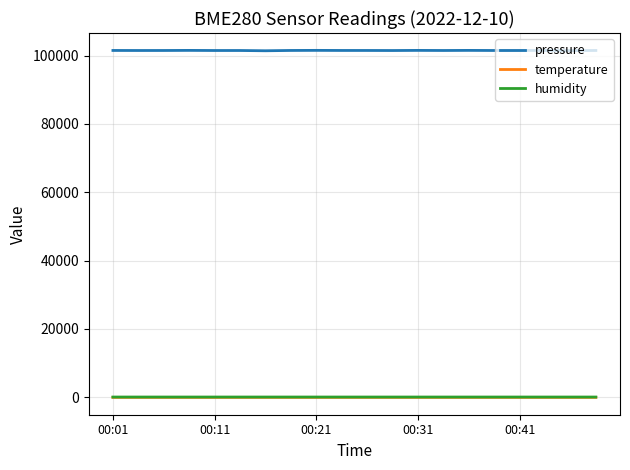

Which series has the largest total across all categories?

pressure